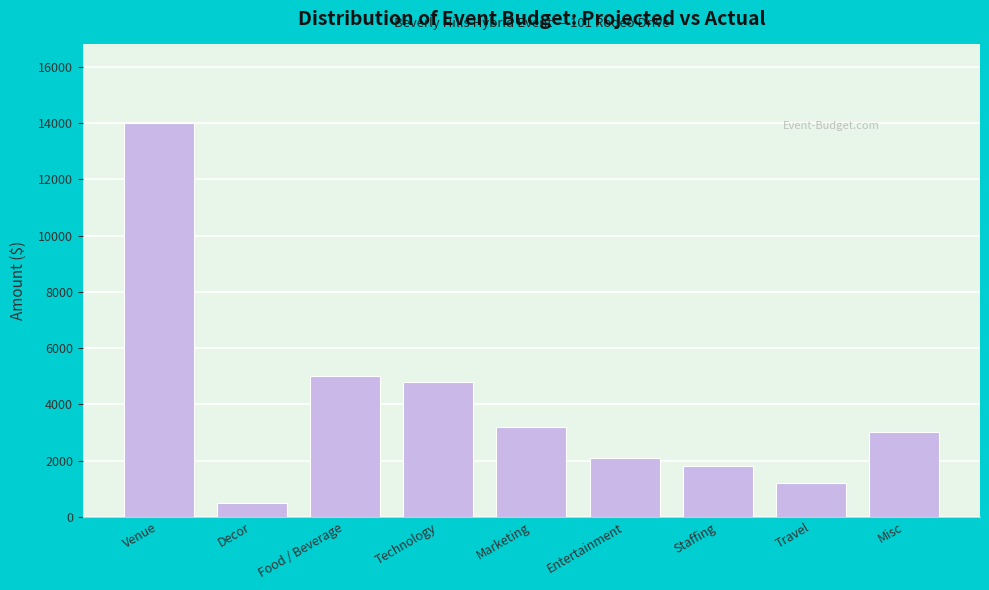

Reading right to left, what are all the values shown in this chart?

3000	1200	1800	2100	3200	4800	5000	500	14000